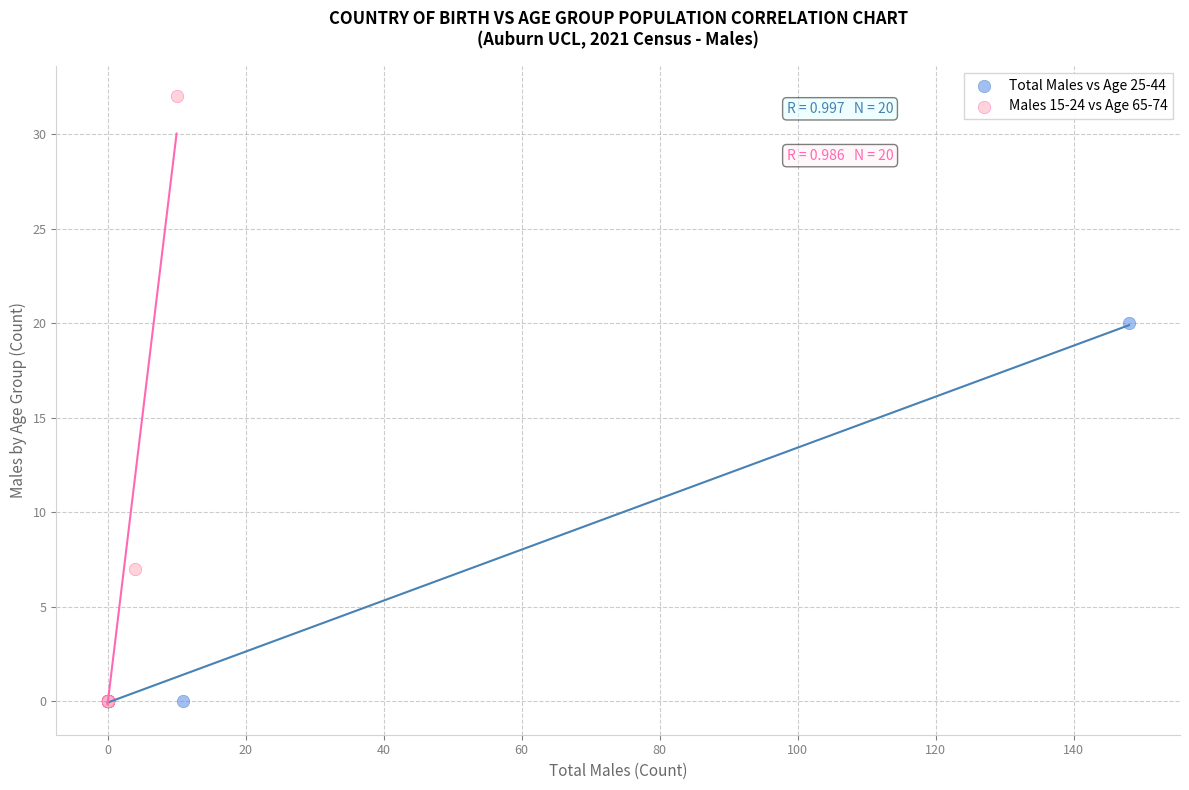

Which series reaches the maximum Y coordinate?

Males 15-24 vs Age 65-74